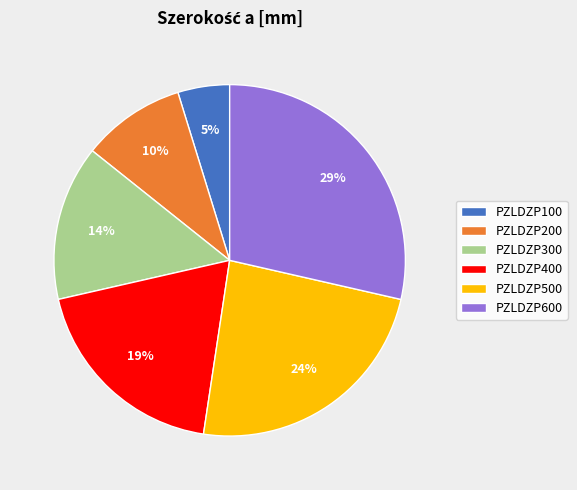

Is it true that PZLDZP300 is 27% of the pie?

False